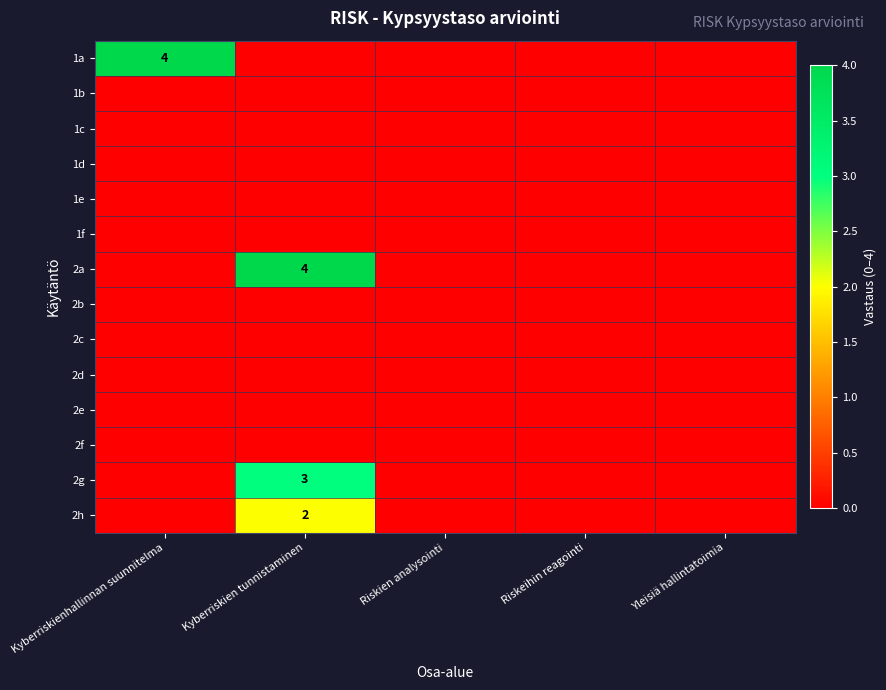

Count the 1a values in the range 0 to 1.

4